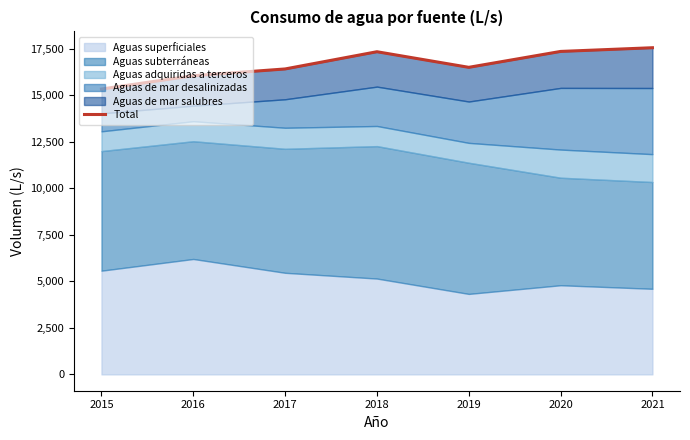

The chart shows a value of 17566 at 2021. True or false?

True